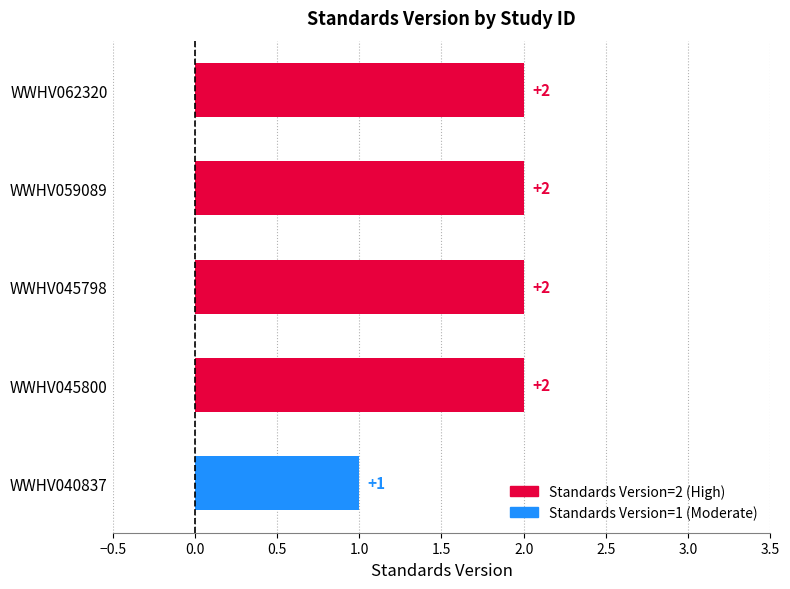

Count the number of categories in the chart.

5